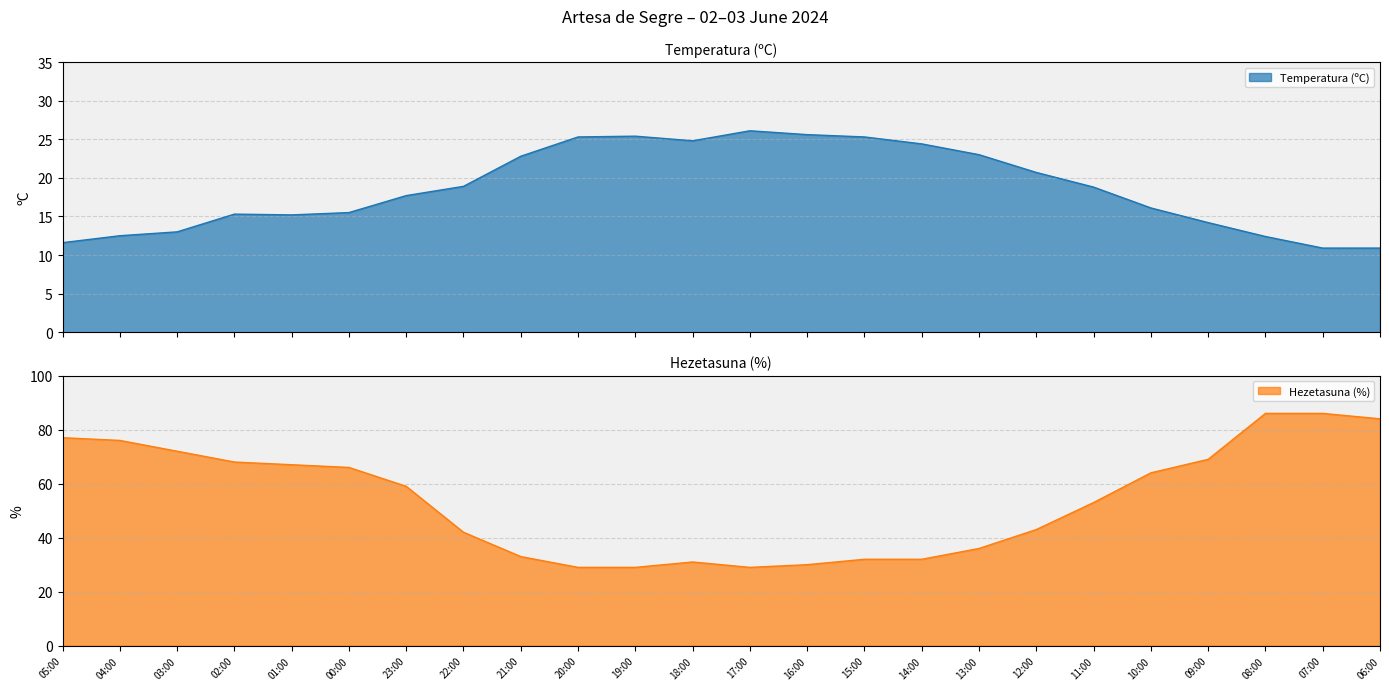

What is the total value across all series at 00:00?

81.5